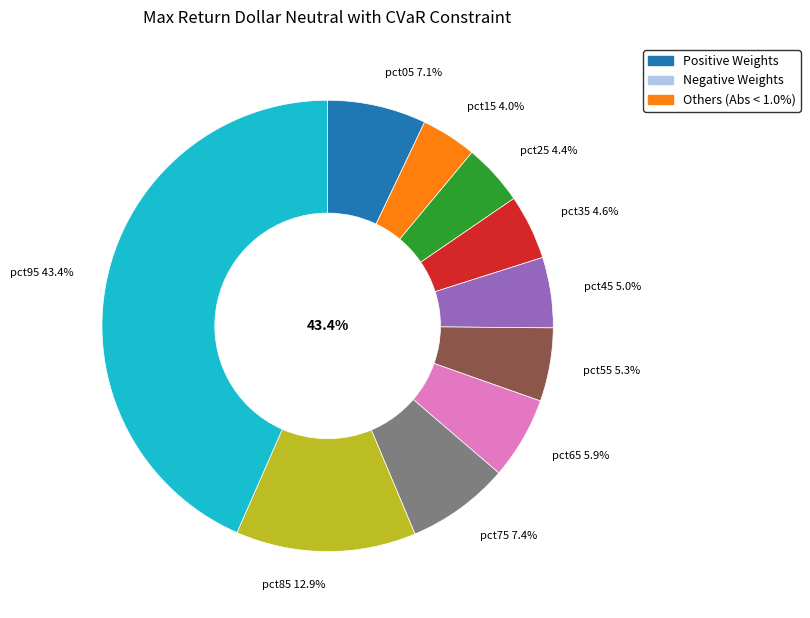

The pct55 slice represents 1% of the pie. True or false?

False